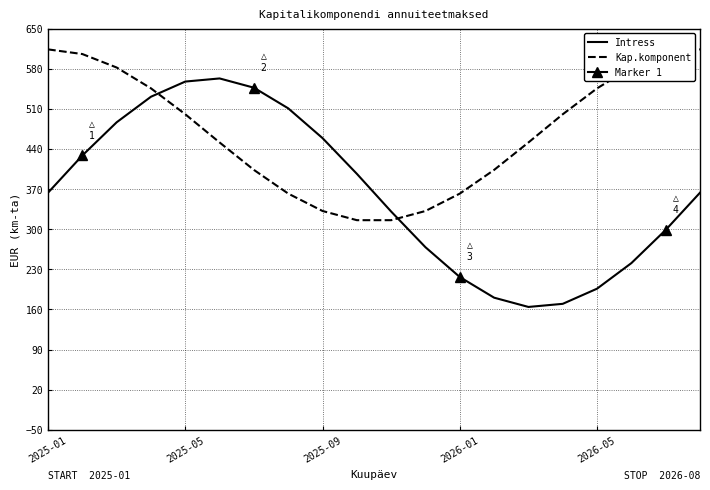

What is the approximate value of Intress at 2026-01?

216.6